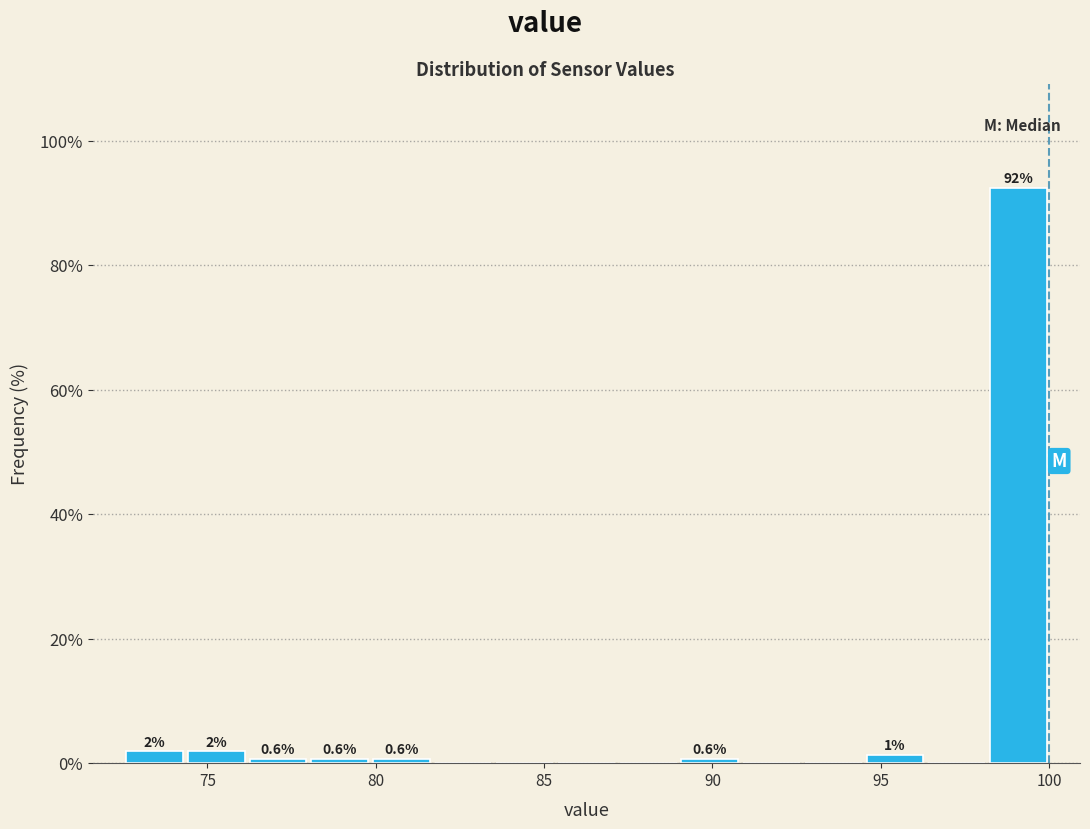

Read against the x-axis, roughly where is the centre of the tallest bar?

99.0